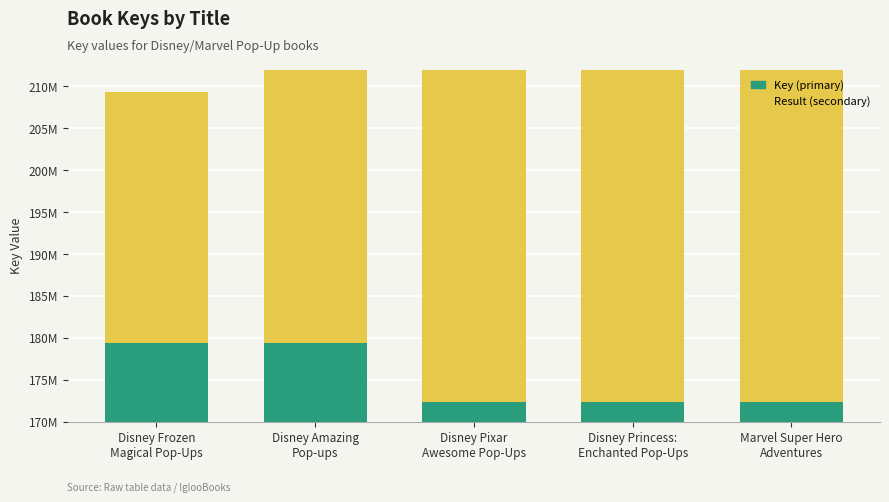

Reading left to right, list all the values displayed in this chart.

Key (primary): Disney Frozen
Magical Pop-Ups=179375363	Disney Amazing
Pop-ups=179375603	Disney Pixar
Awesome Pop-Ups=172344117	Disney Princess:
Enchanted Pop-Ups=172343797	Marvel Super Hero
Adventures=172343384
Result (secondary): Disney Frozen
Magical Pop-Ups=30000000	Disney Amazing
Pop-ups=60000000	Disney Pixar
Awesome Pop-Ups=90000000	Disney Princess:
Enchanted Pop-Ups=120000000	Marvel Super Hero
Adventures=150000000